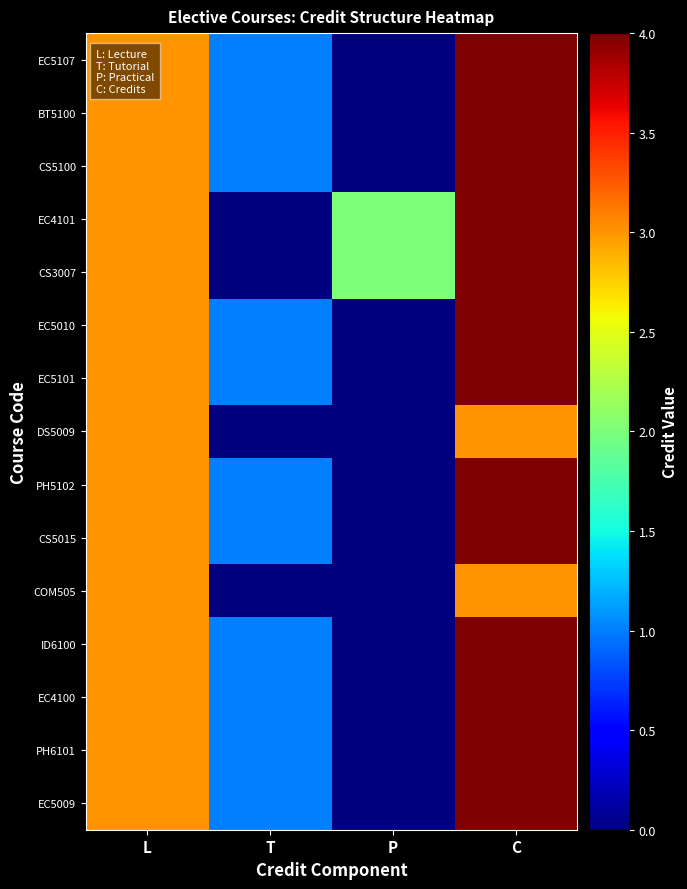

Reading left to right, what are all the values shown in this chart?

EC5107: L=3	T=1	P=0	C=4
BT5100: L=3	T=1	P=0	C=4
CS5100: L=3	T=1	P=0	C=4
EC4101: L=3	T=0	P=2	C=4
CS3007: L=3	T=0	P=2	C=4
EC5010: L=3	T=1	P=0	C=4
EC5101: L=3	T=1	P=0	C=4
DS5009: L=3	T=0	P=0	C=3
PH5102: L=3	T=1	P=0	C=4
CS5015: L=3	T=1	P=0	C=4
COM505: L=3	T=0	P=0	C=3
ID6100: L=3	T=1	P=0	C=4
EC4100: L=3	T=1	P=0	C=4
PH6101: L=3	T=1	P=0	C=4
EC5009: L=3	T=1	P=0	C=4